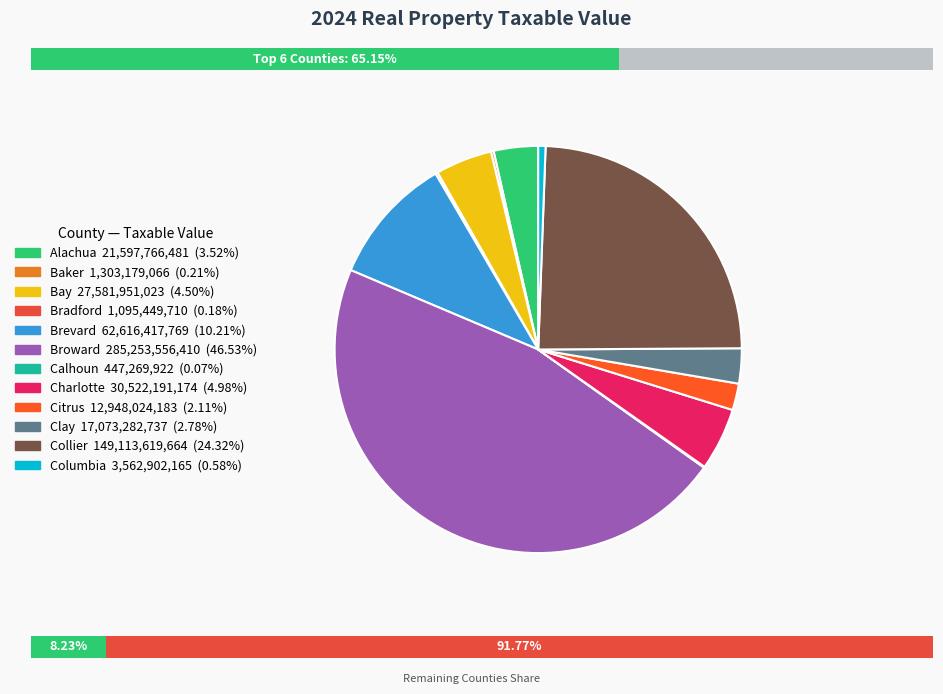

Which has a higher value, Broward or Baker?

Broward